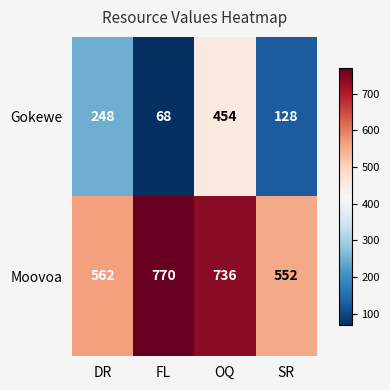

Which series has the largest range (max minus min)?

Gokewe